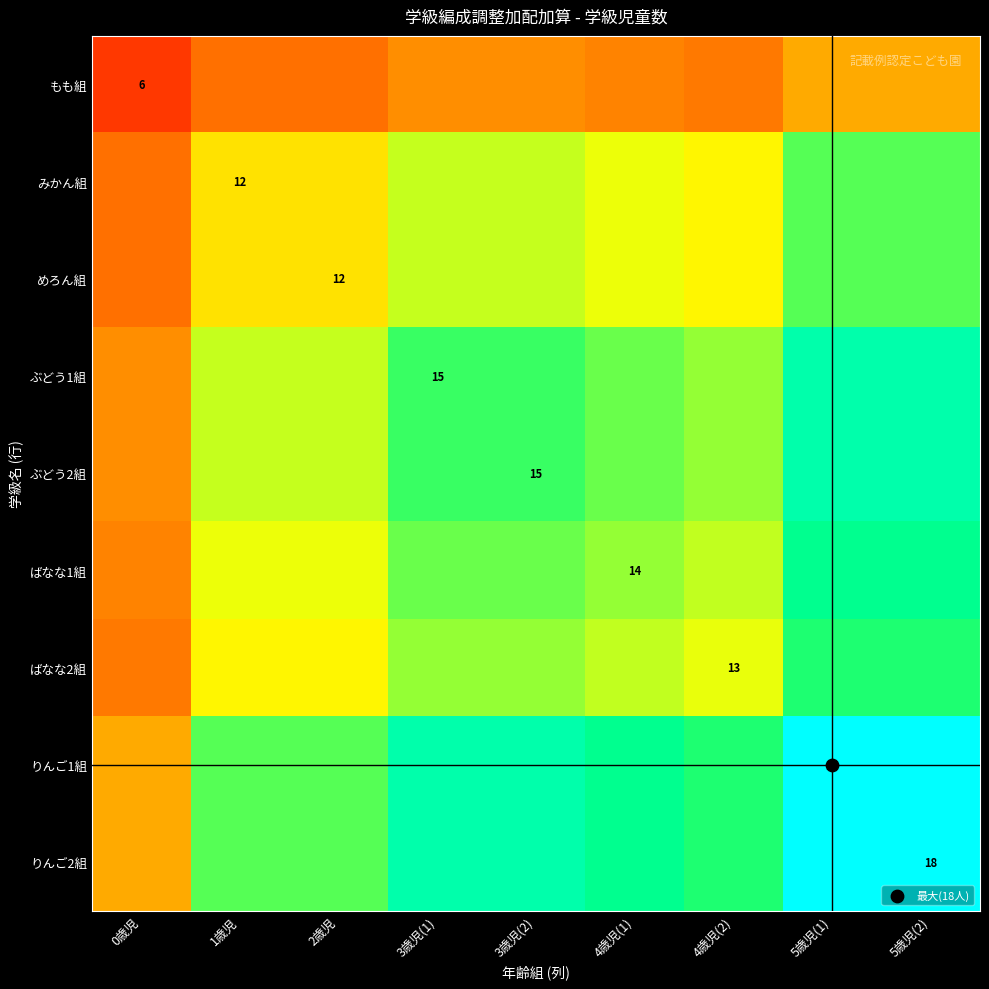

Which series has the largest range (max minus min)?

りんご1組